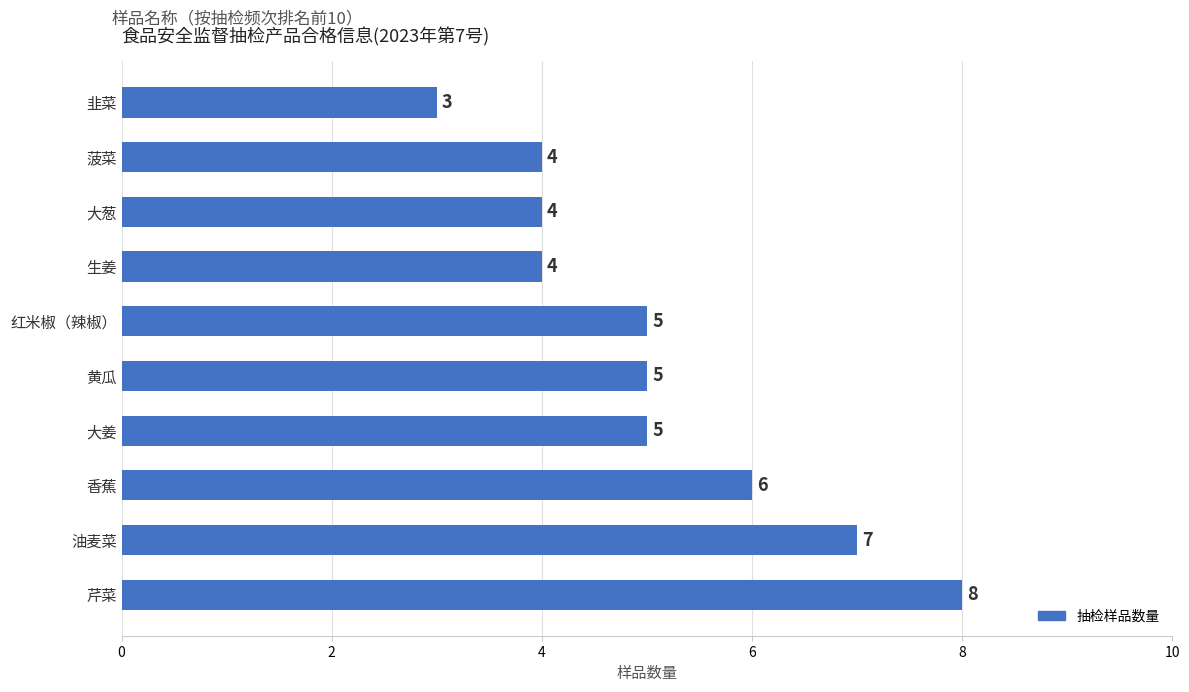

How many values are between 4 and 6?

7